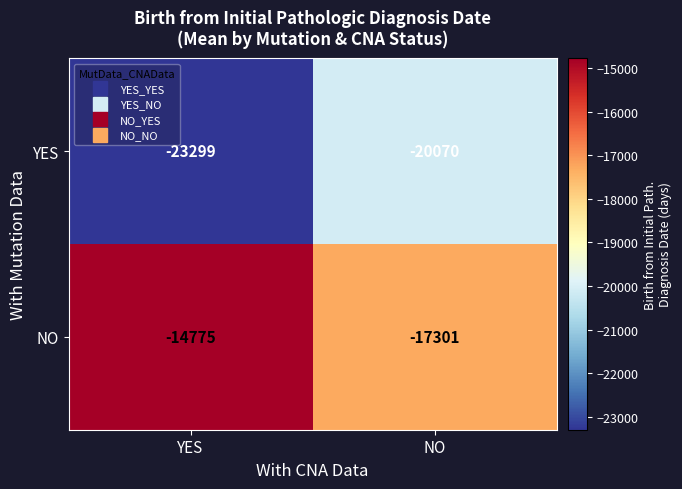

Reading left to right, transcribe all the data shown in this chart.

YES: -23299	-20070
NO: -14775	-17301